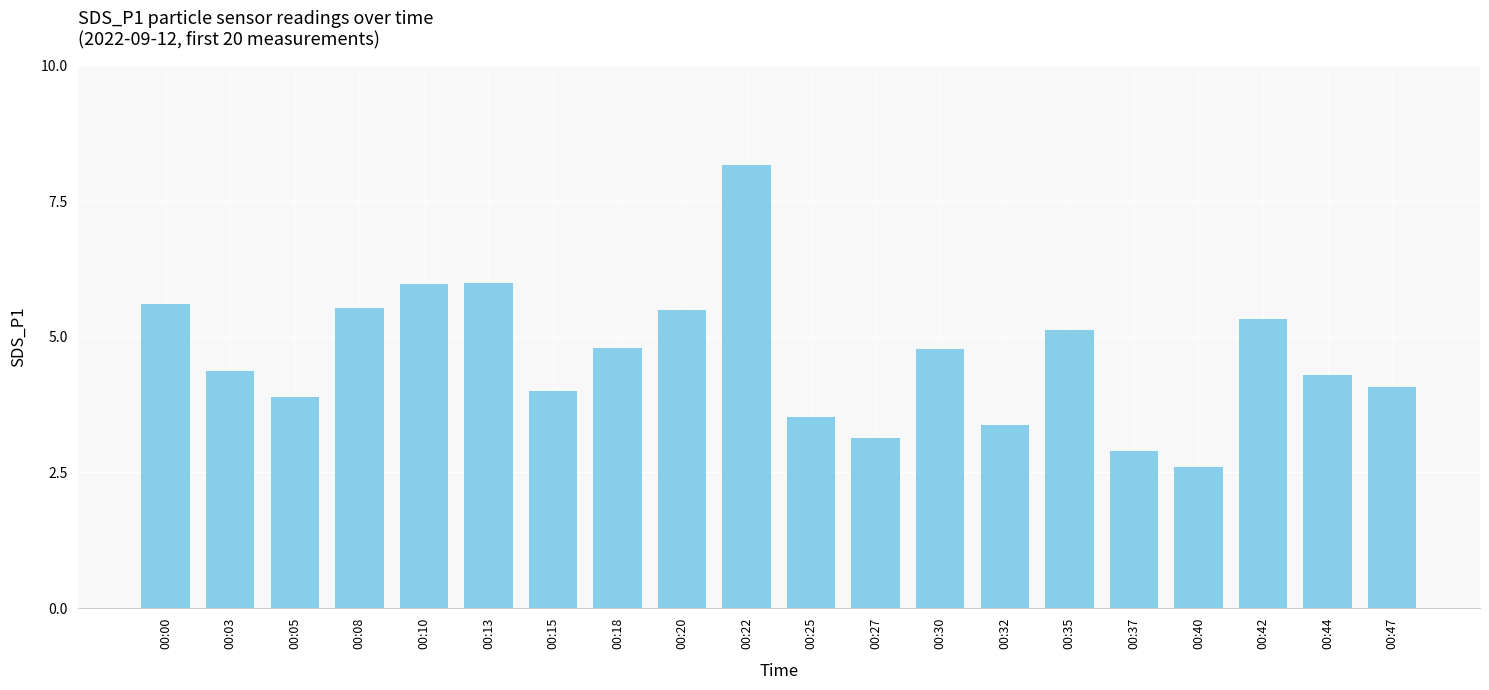

What is the sum of the values at 00:05 and 00:47?

8.0